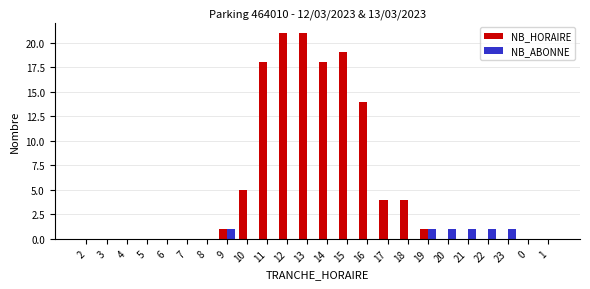

Reading left to right, what are all the values shown in this chart?

NB_HORAIRE: 2=0	3=0	4=0	5=0	6=0	7=0	8=0	9=1	10=5	11=18	12=21	13=21	14=18	15=19	16=14	17=4	18=4	19=1	20=0	21=0	22=0	23=0	0=0	1=0
NB_ABONNE: 2=0	3=0	4=0	5=0	6=0	7=0	8=0	9=1	10=0	11=0	12=0	13=0	14=0	15=0	16=0	17=0	18=0	19=1	20=1	21=1	22=1	23=1	0=0	1=0